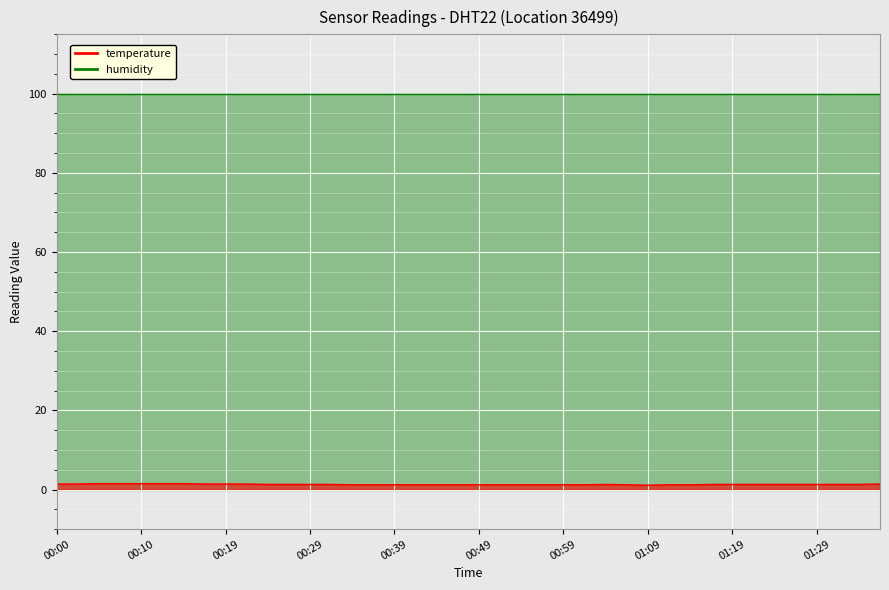

What is the value of the 18th point from the left?

1.2